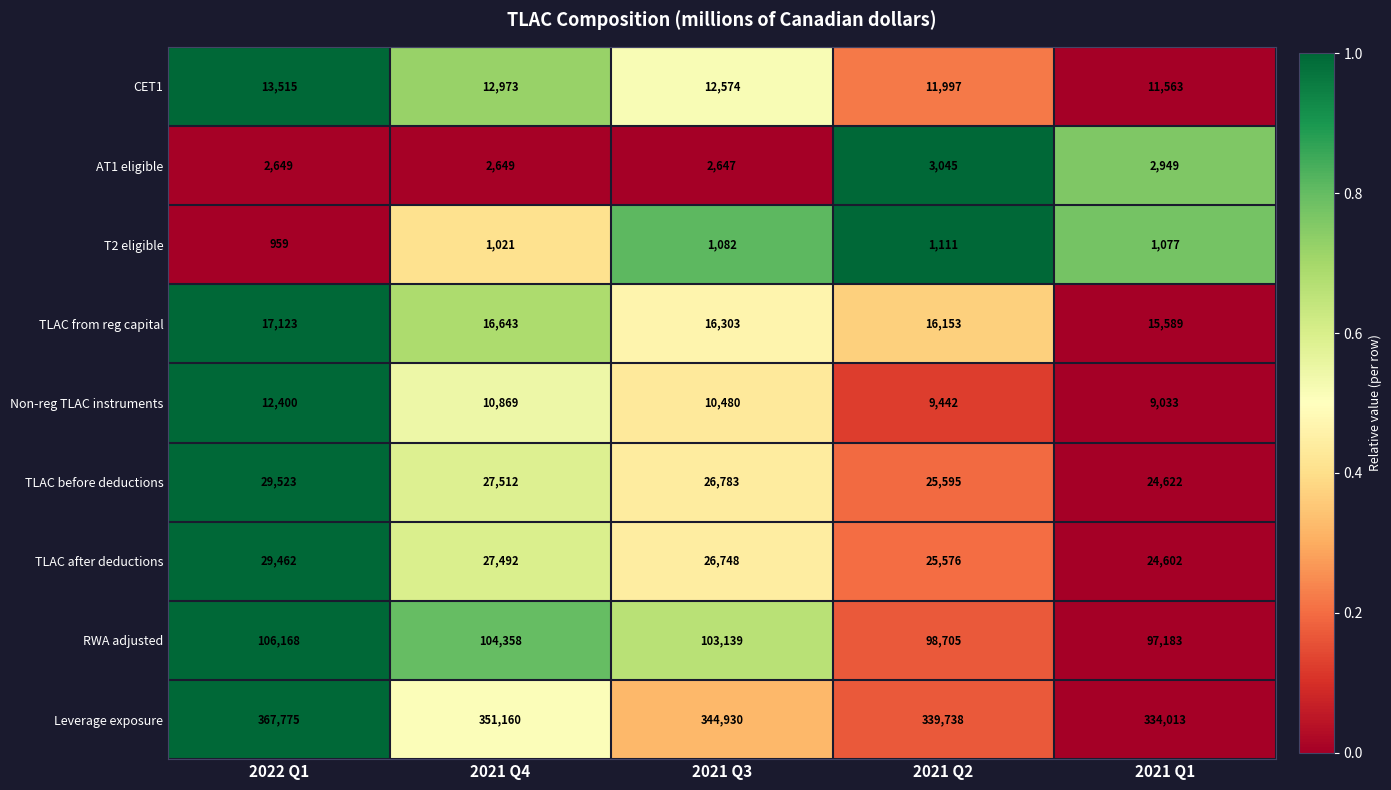

What is the sum of the T2 eligible values at 2021 Q2 and 2022 Q1?

2070